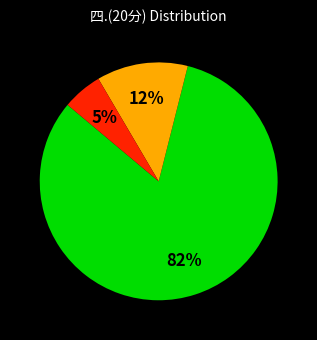

To the nearest percent, what is the average slice percentage?

33%